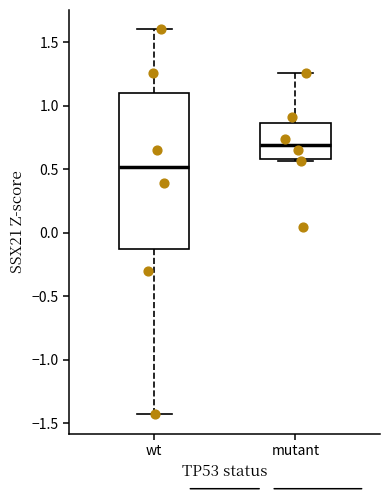

Where does the lower whisker of the box for wt end on the y-axis? The values are not printed on the chart, so give them approximately, as read against the axis.

-1.45